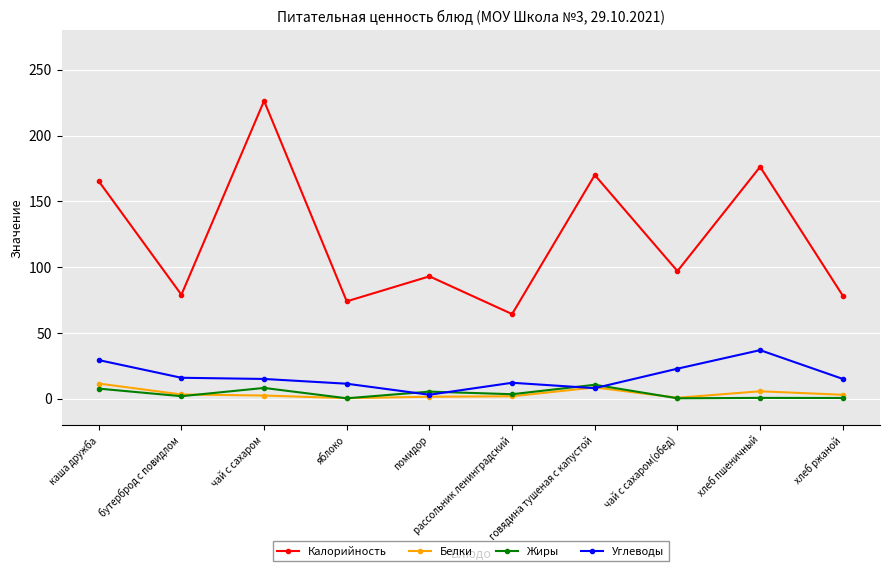

How many lines are shown in the chart?

4